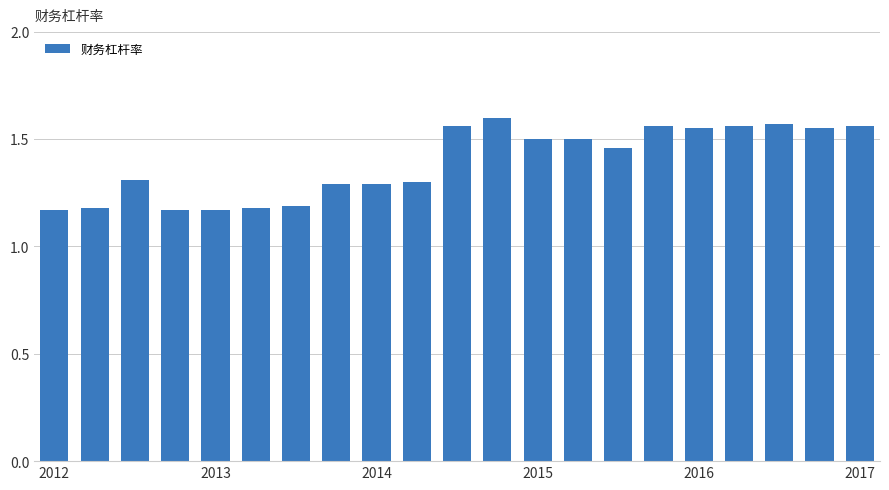

Does the chart contain any negative values?

No